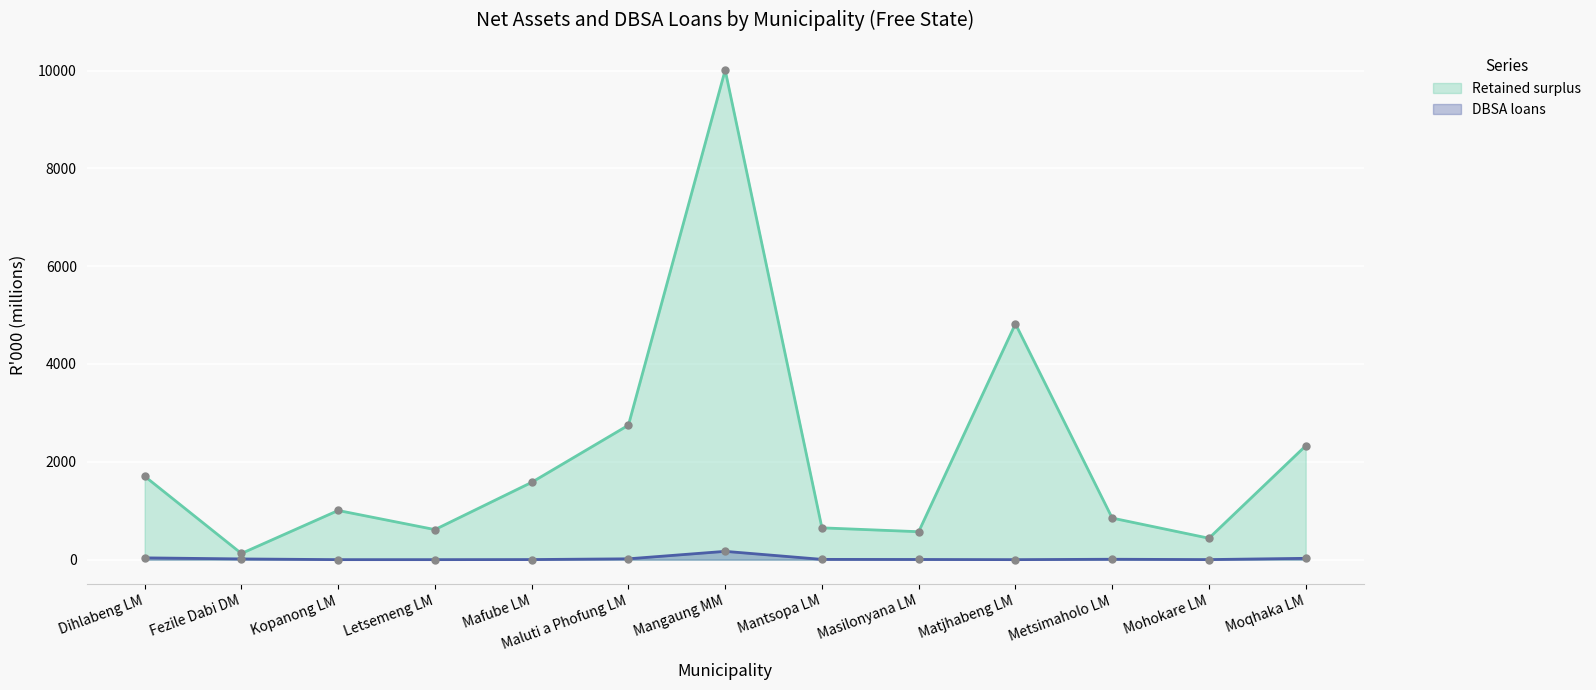

What is the sum of the DBSA loans values at Moqhaka LM and Kopanong LM?

27.0